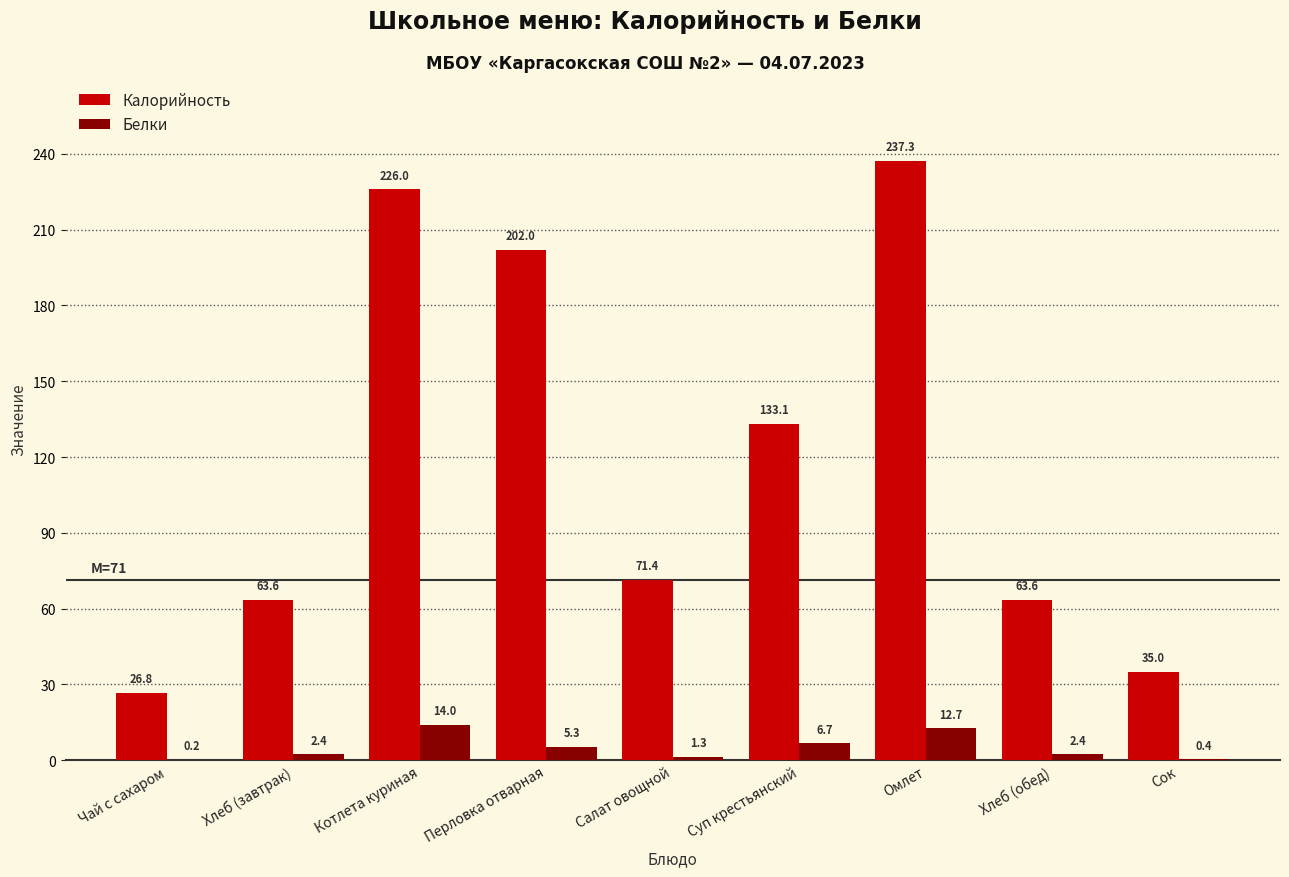

Between Салат овощной and Хлеб (обед), which series saw the biggest shift?

Калорийность